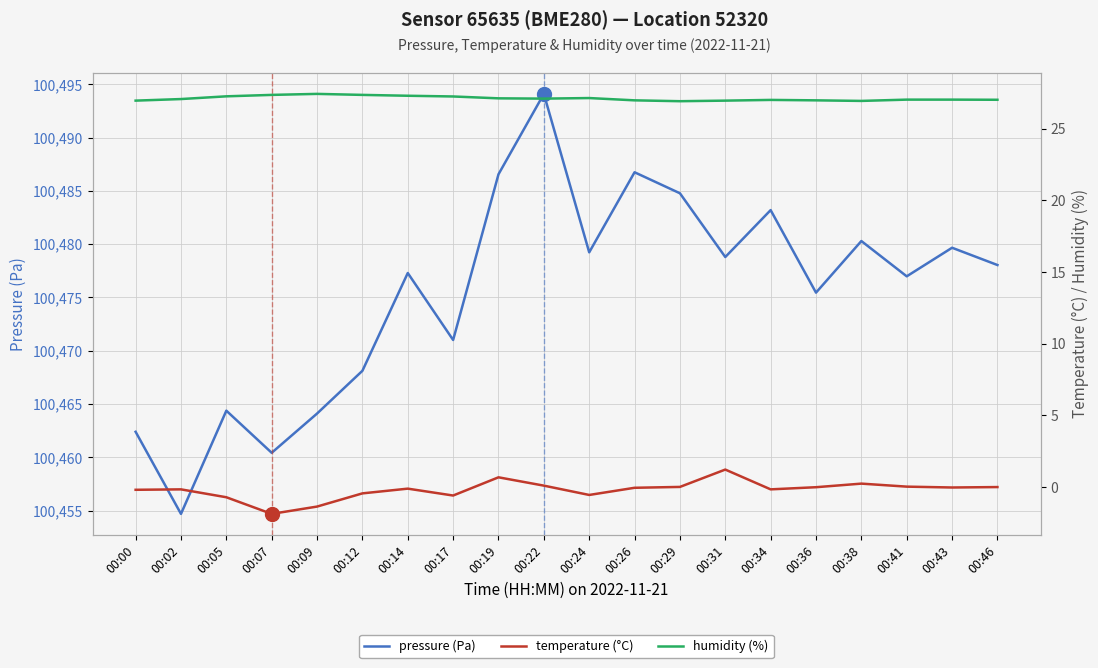

At which category does temperature (°C) reach its first local peak?

00:02